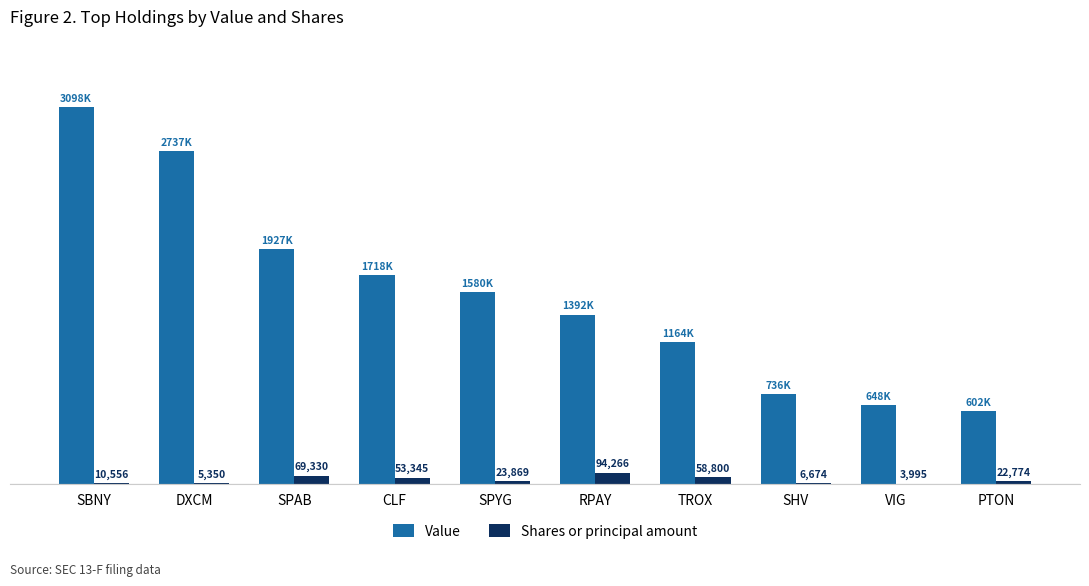

List the labels in order of Shares or principal amount value, smallest first.

VIG, DXCM, SHV, SBNY, PTON, SPYG, CLF, TROX, SPAB, RPAY